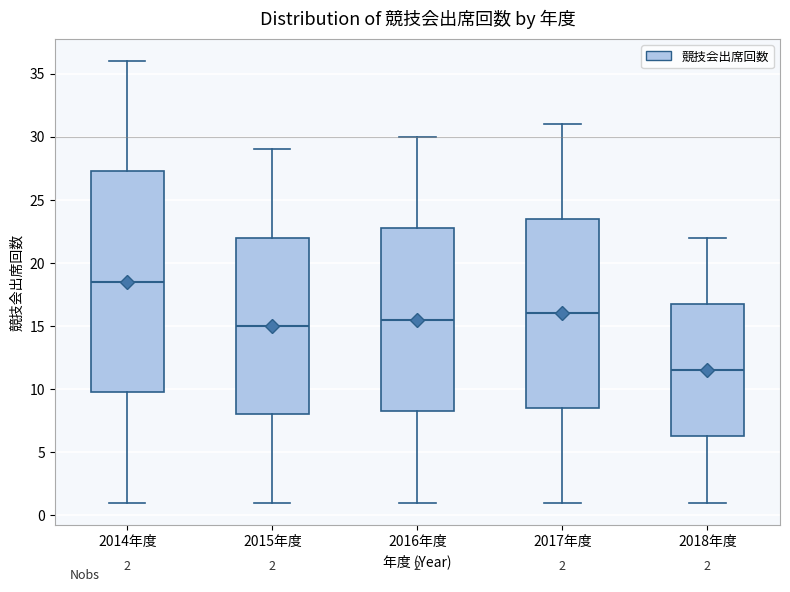

Which box has the highest median line?

2014年度